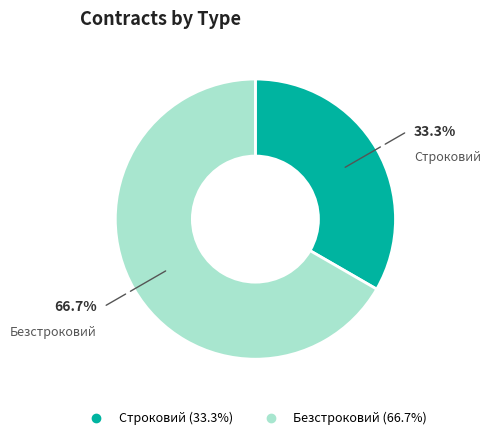

Combined, do Строковий and Безстроковий account for over 50%?

Yes